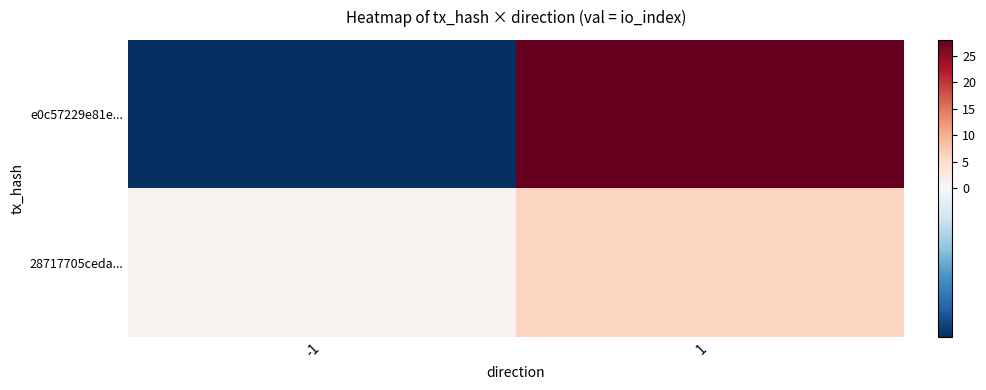

What is the spread (max minus min) of values at -1?

2